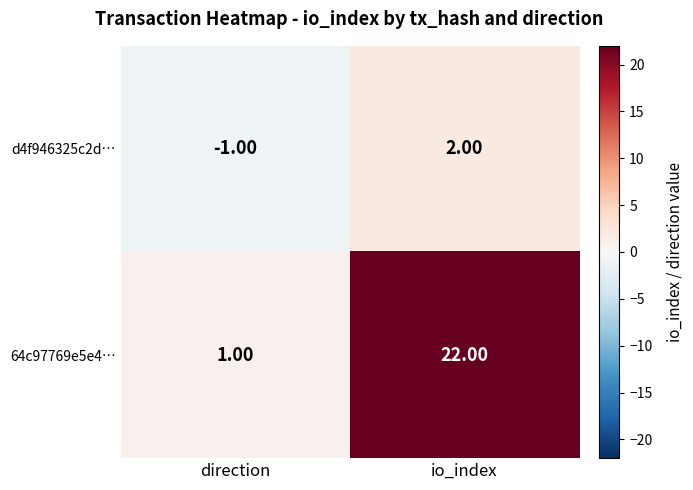

At which category is the sum across all series the highest?

io_index